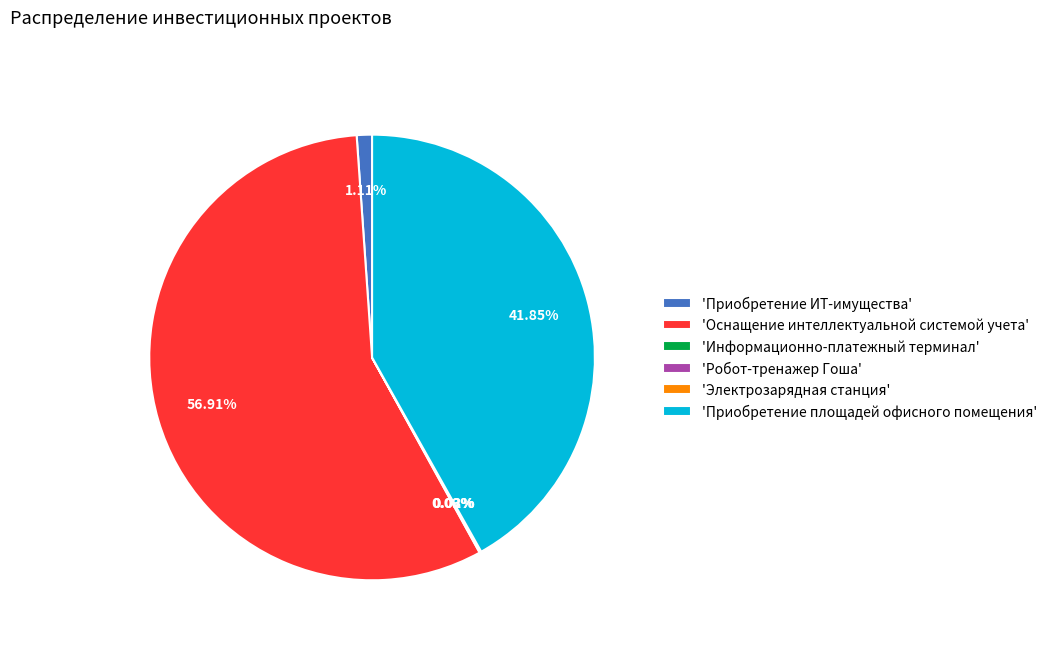

What is the largest slice in the pie chart?

'Оснащение интеллектуальной системой учета'